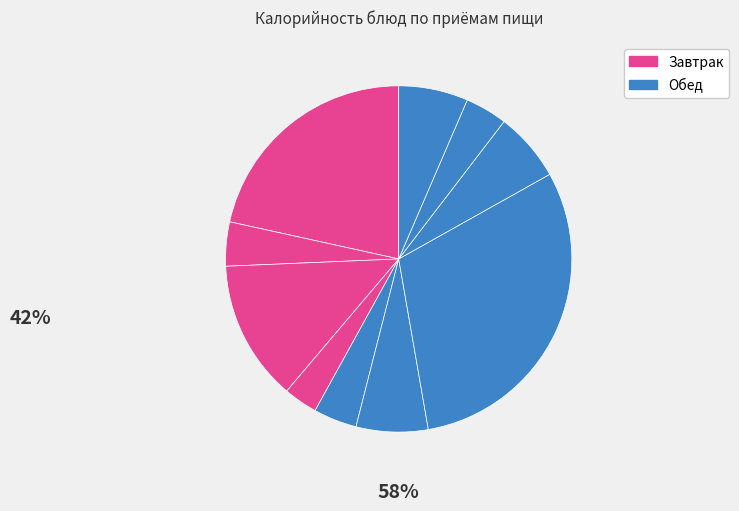

How many slices are in this pie chart?

10